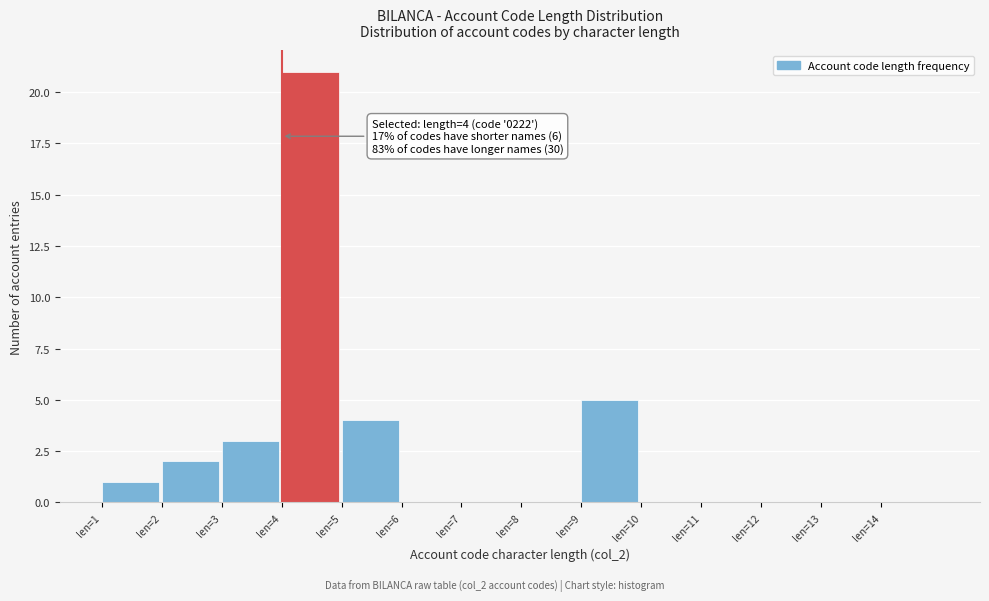

Over which range of the x-axis is the bar tallest?

4 to 5